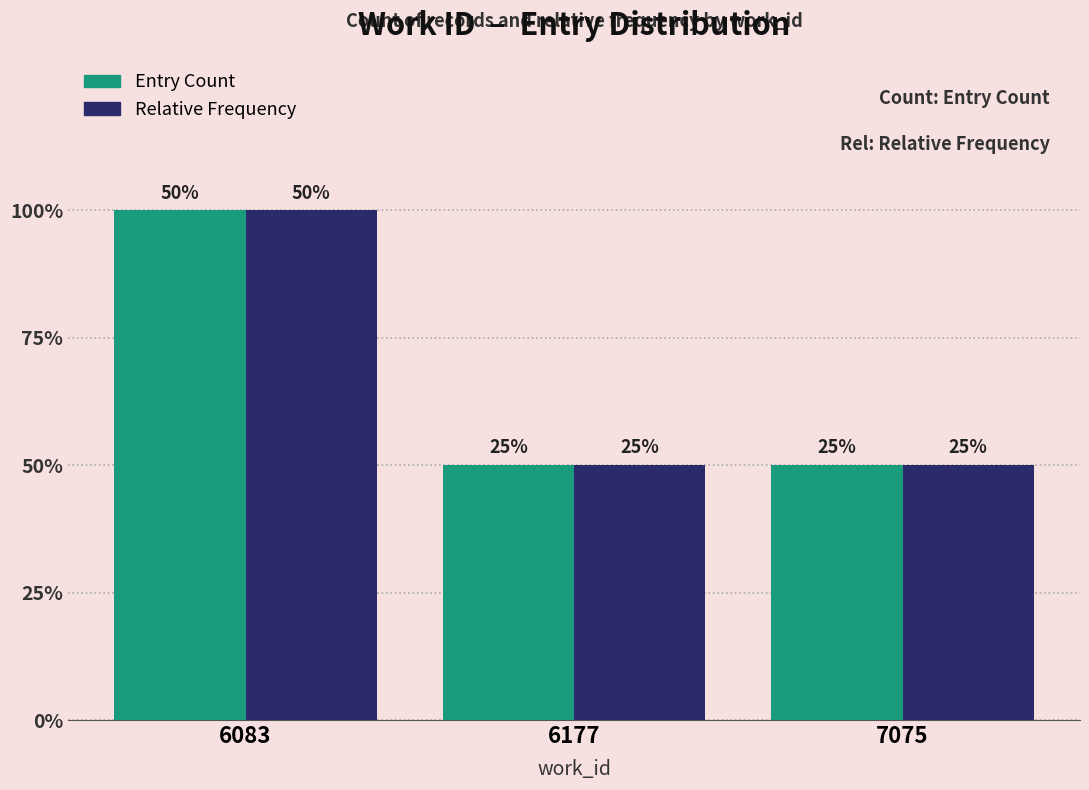

What is the maximum value for Entry Count?

2